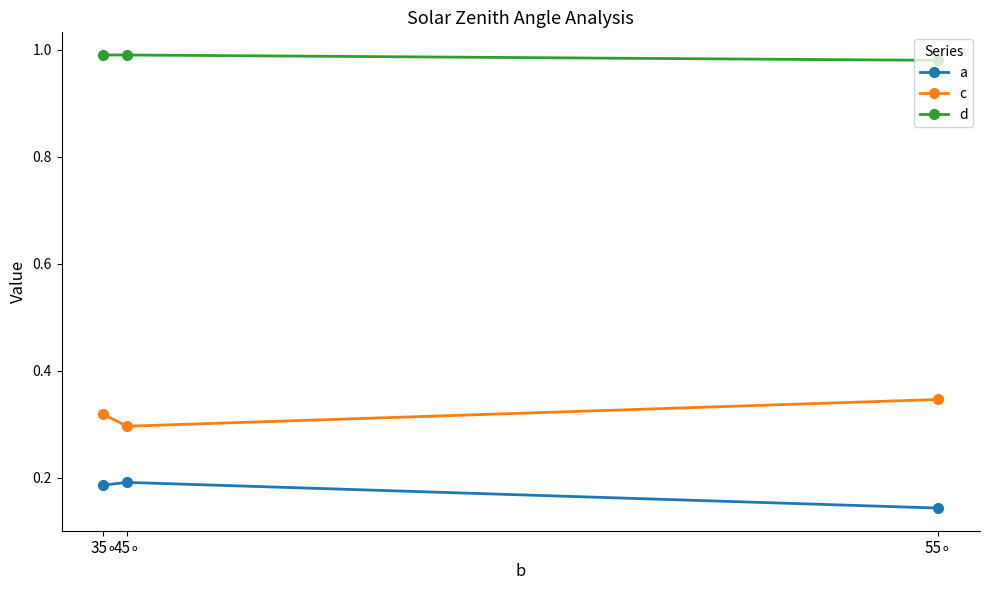

What is the sum of all a values?

0.5